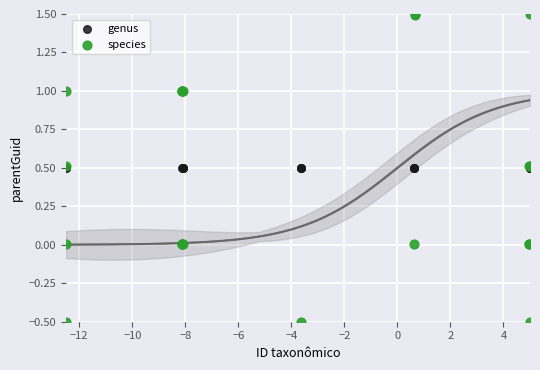

Which series contains the highest Y value?

species